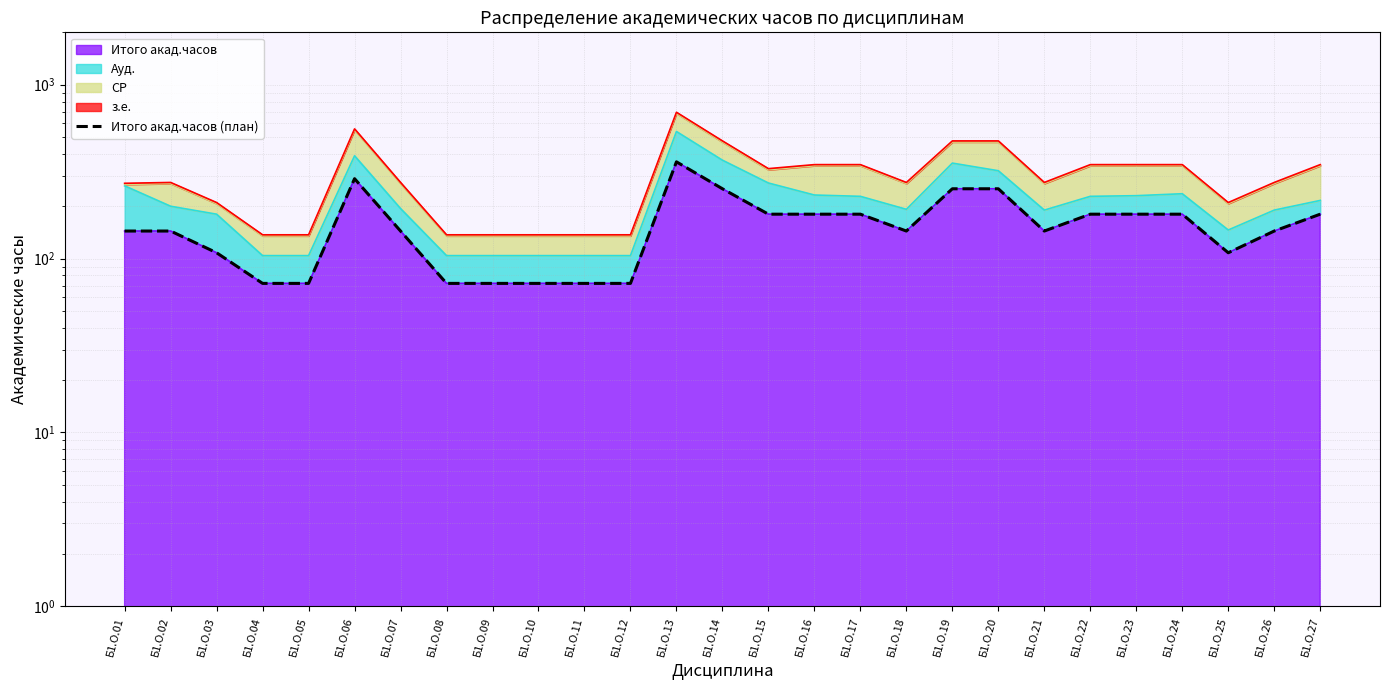

Does the chart display data point markers on the line(s)?

No